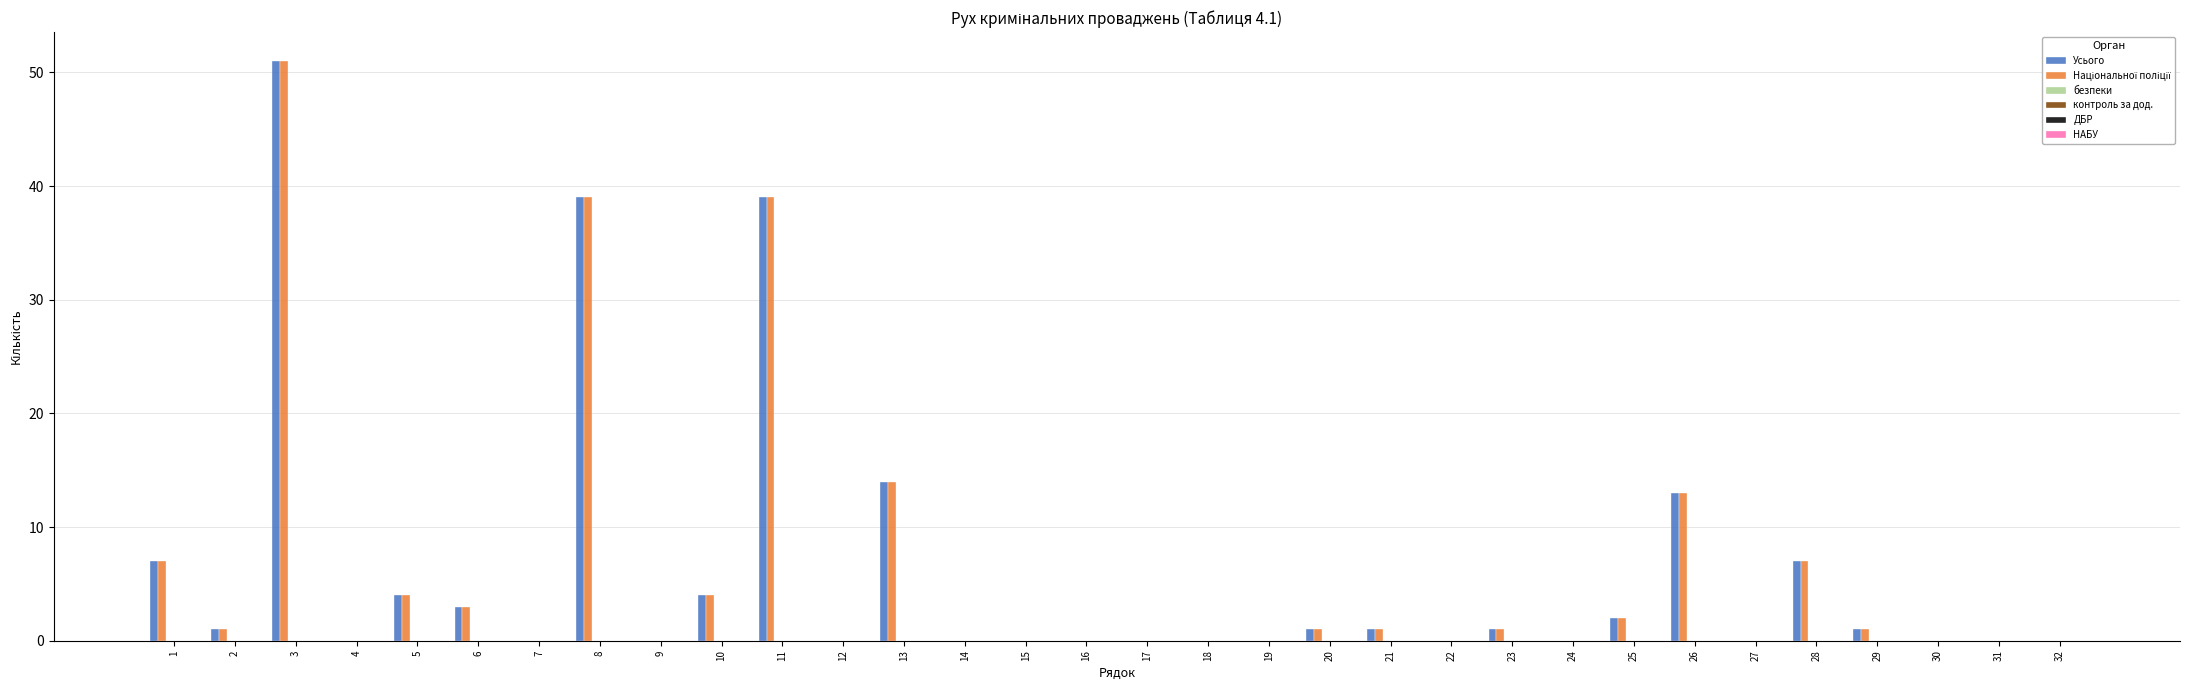

What is the maximum value shown in the chart?

51